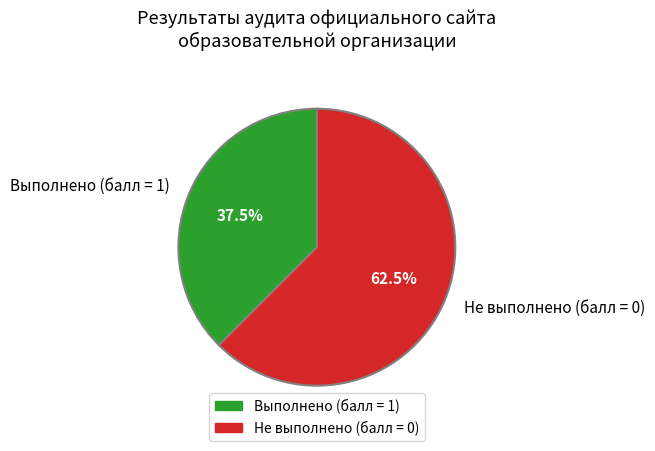

Is the sum of Выполнено (балл = 1) and Не выполнено (балл = 0) greater than half?

Yes